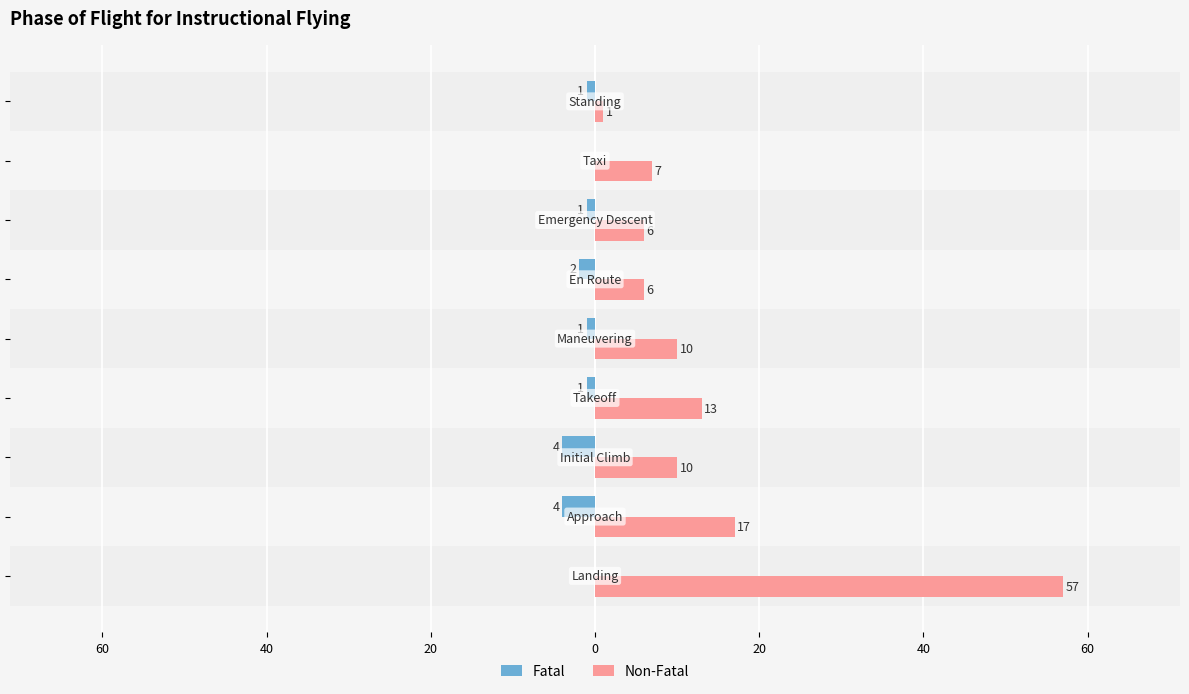

What is the average value of the Fatal series?

-2